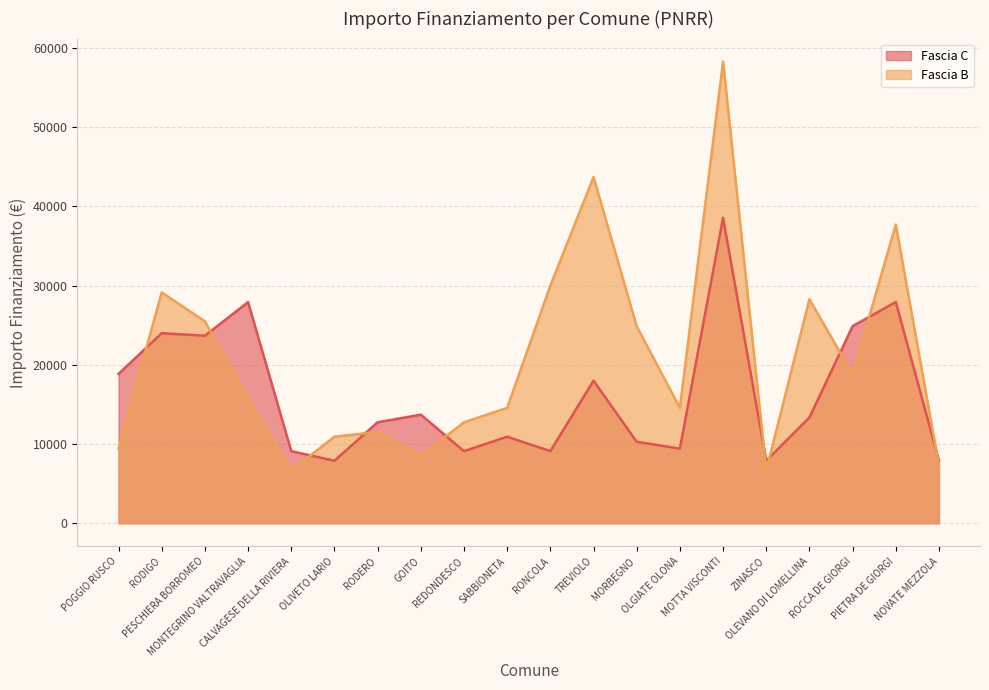

Reading right to left, what are all the values shown in this chart?

Fascia C: NOVATE MEZZOLA=7891	PIETRA DE GIORGI=27922	ROCCA DE GIORGI=24887	OLEVANO DI LOMELLINA=13354	ZINASCO=7891	MOTTA VISCONTI=38565	OLGIATE OLONA=9427	MORBEGNO=10284	TREVIOLO=17997	RONCOLA=9105	SABBIONETA=10926	REDONDESCO=9105	GOITO=13712	RODERO=12747	OLIVETO LARIO=7891	CALVAGESE DELLA RIVIERA=9105	MONTEGRINO VALTRAVAGLIA=27922	PESCHIERA BORROMEO=23673	RODIGO=23996	POGGIO RUSCO=18854
Fascia B: NOVATE MEZZOLA=7284	PIETRA DE GIORGI=37708	ROCCA DE GIORGI=18817	OLEVANO DI LOMELLINA=28281	ZINASCO=6677	MOTTA VISCONTI=58272	OLGIATE OLONA=14568	MORBEGNO=24853	TREVIOLO=43707	RONCOLA=29995	SABBIONETA=14568	REDONDESCO=12747	GOITO=8498	RODERO=11533	OLIVETO LARIO=10926	CALVAGESE DELLA RIVIERA=6677	MONTEGRINO VALTRAVAGLIA=15782	PESCHIERA BORROMEO=25494	RODIGO=29136	POGGIO RUSCO=9427